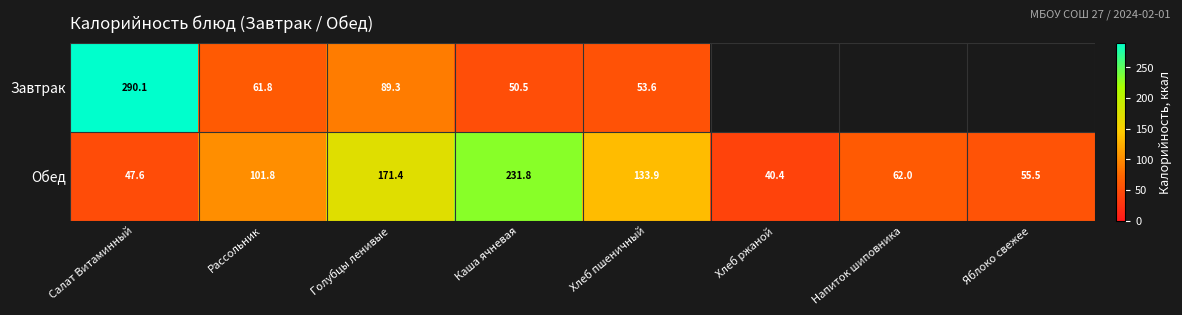

Is the value of Обед at Каша ячневая greater than the value of Завтрак at Голубцы ленивые?

Yes